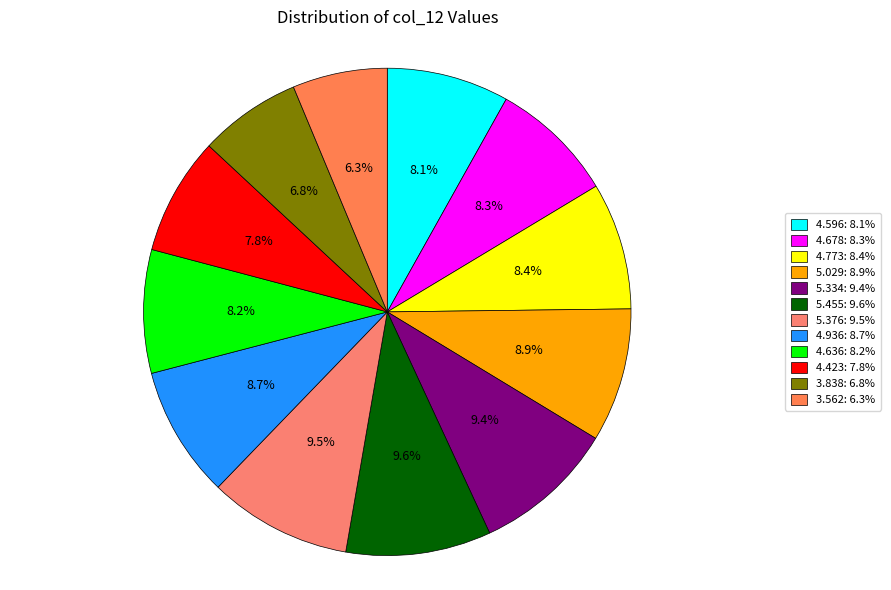

What is the ratio of the value at 3.562 to the value at 4.423?

0.8